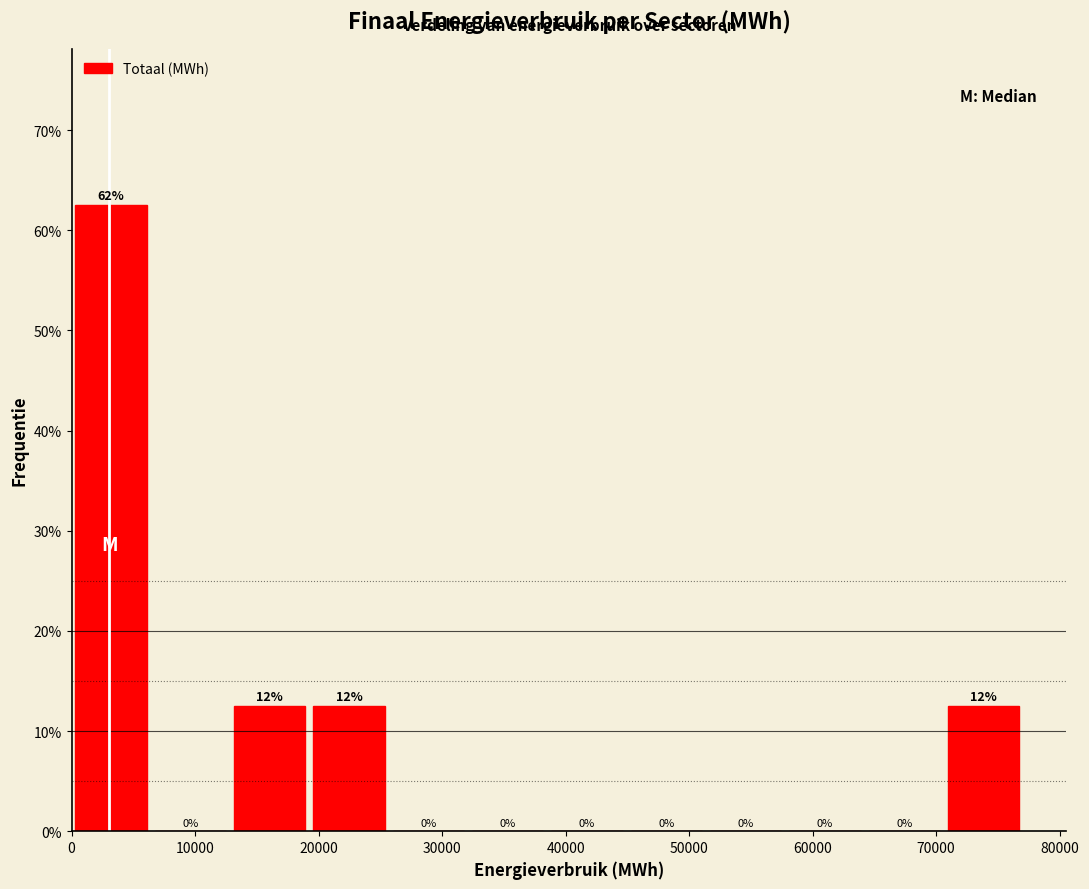

Which range on the x-axis has the tallest bar?

0 to 6000